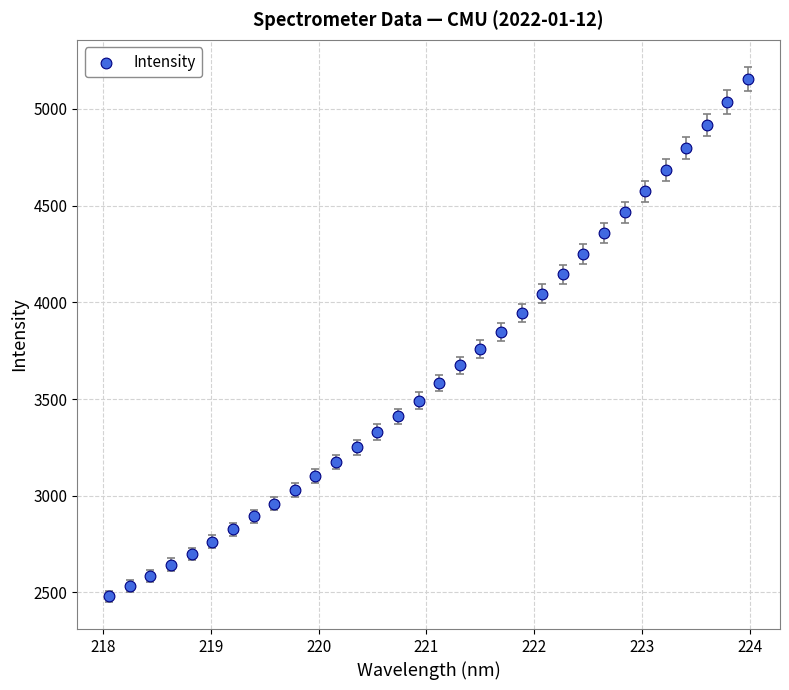

What is the range of Y values (max minus min)?

2677.4